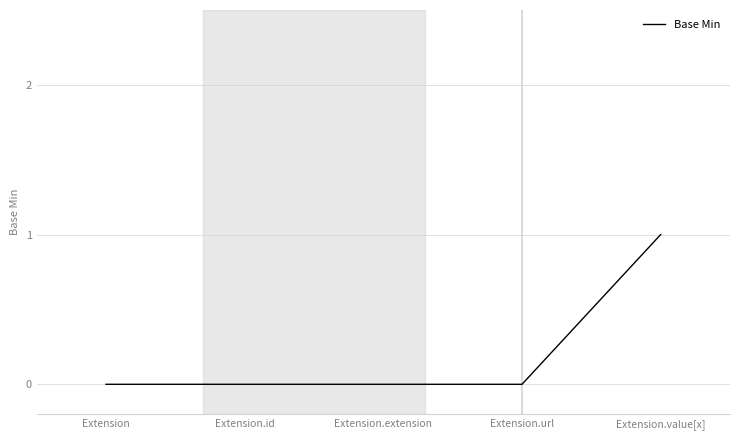

What position from the left is Extension.id?

2